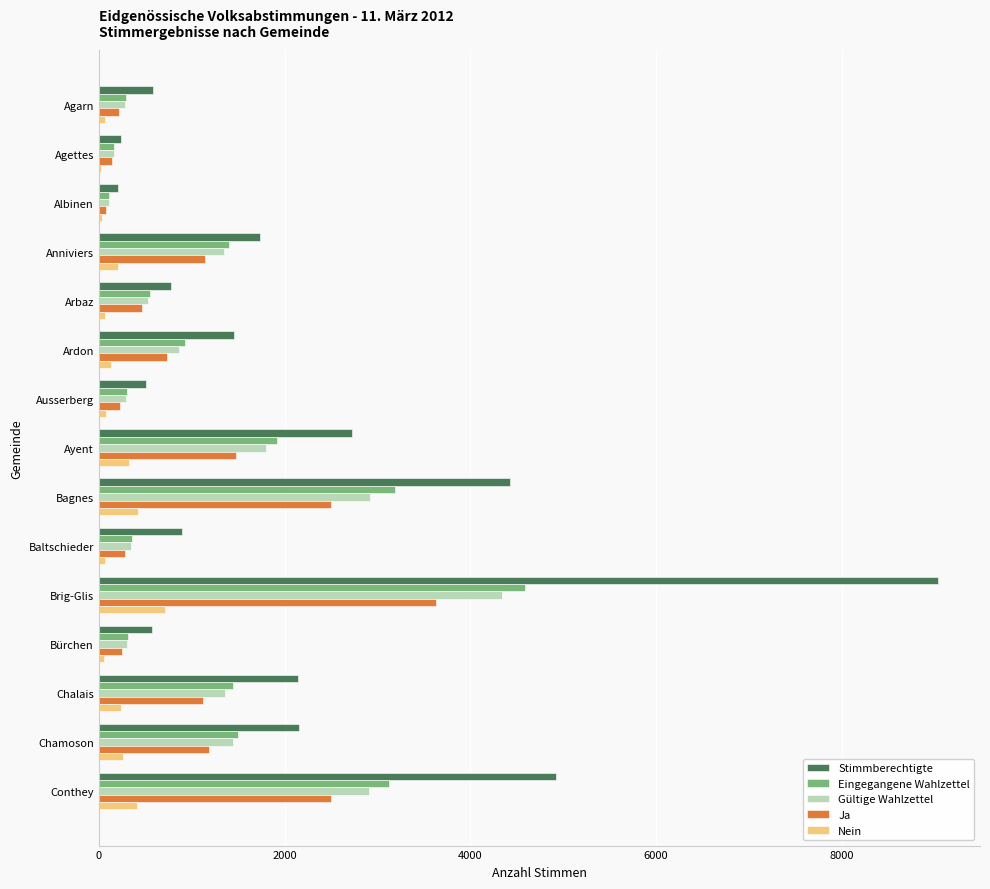

What are all the series names shown in the legend?

Stimmberechtigte, Eingegangene Wahlzettel, Gültige Wahlzettel, Ja, Nein